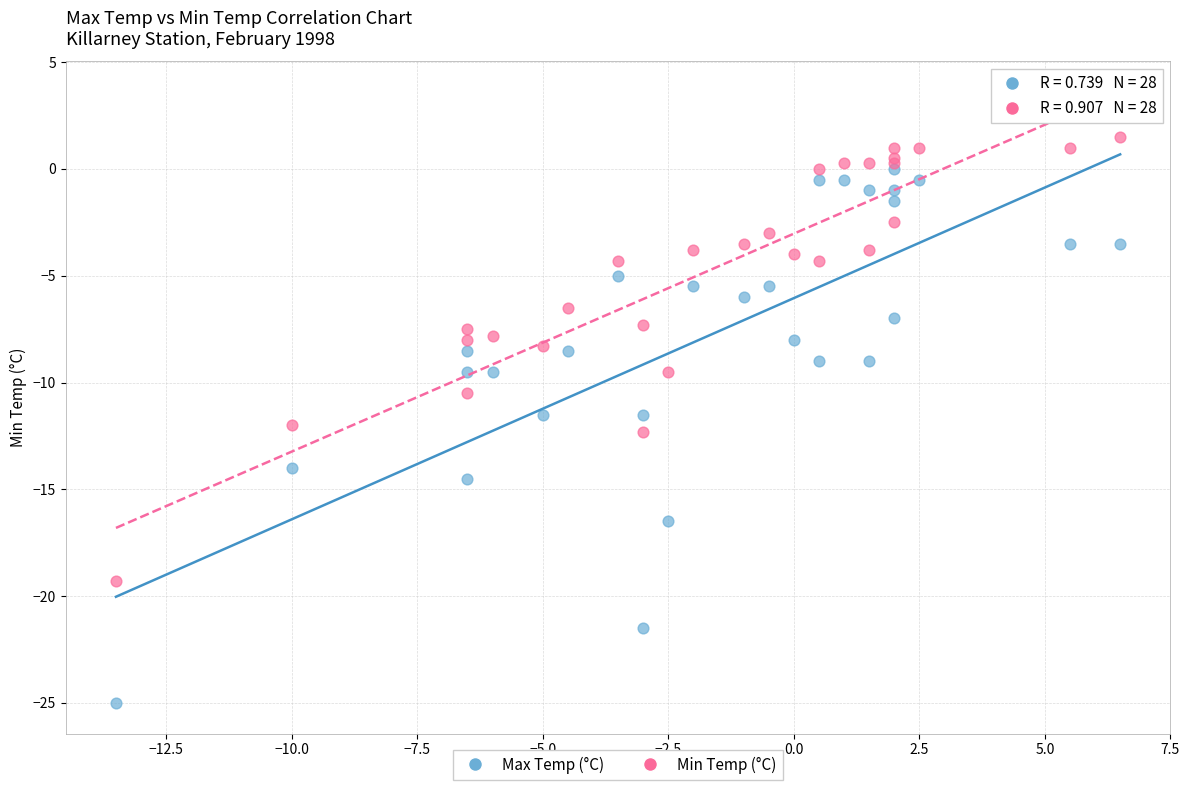

Which series contains the highest Y value?

Min Temp (°C)